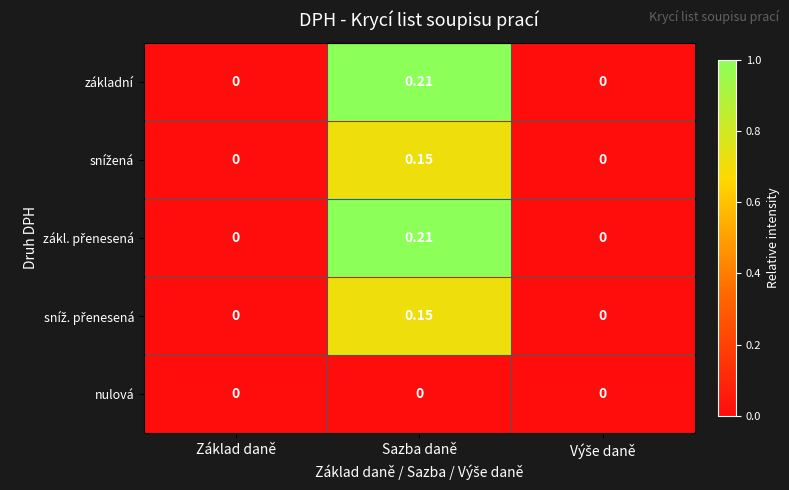

At which category is the sum across all series the highest?

Sazba daně